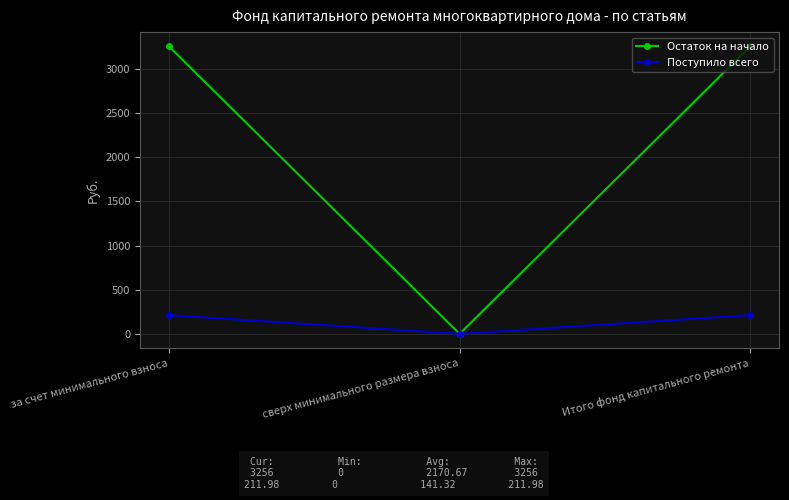

How many positive values does the Остаток на начало series have?

2